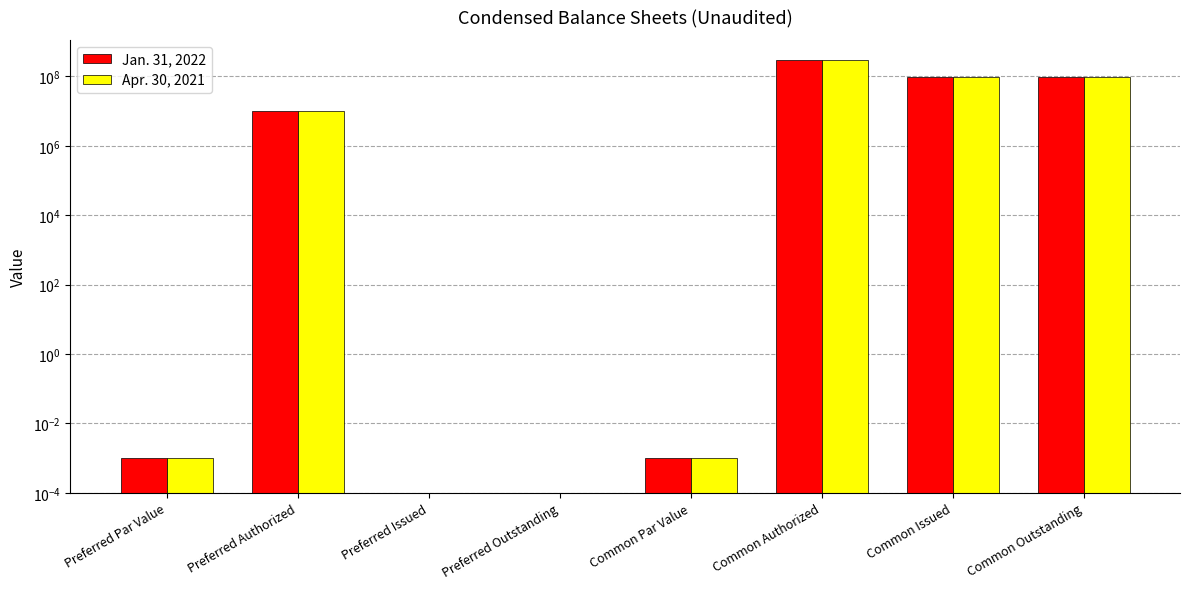

Are the bars horizontal?

No